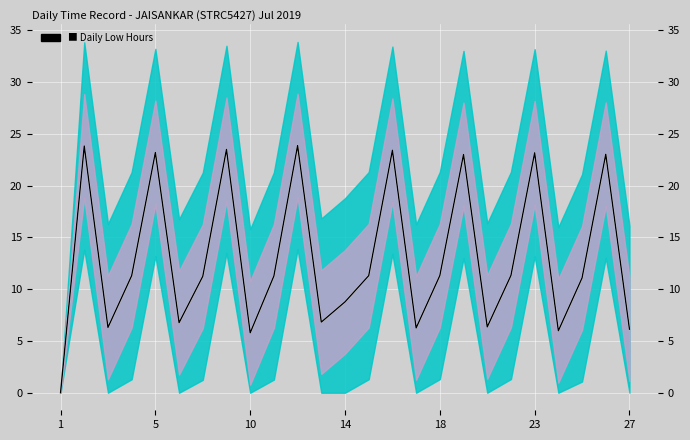

Between 17 and 10, which is larger?

17